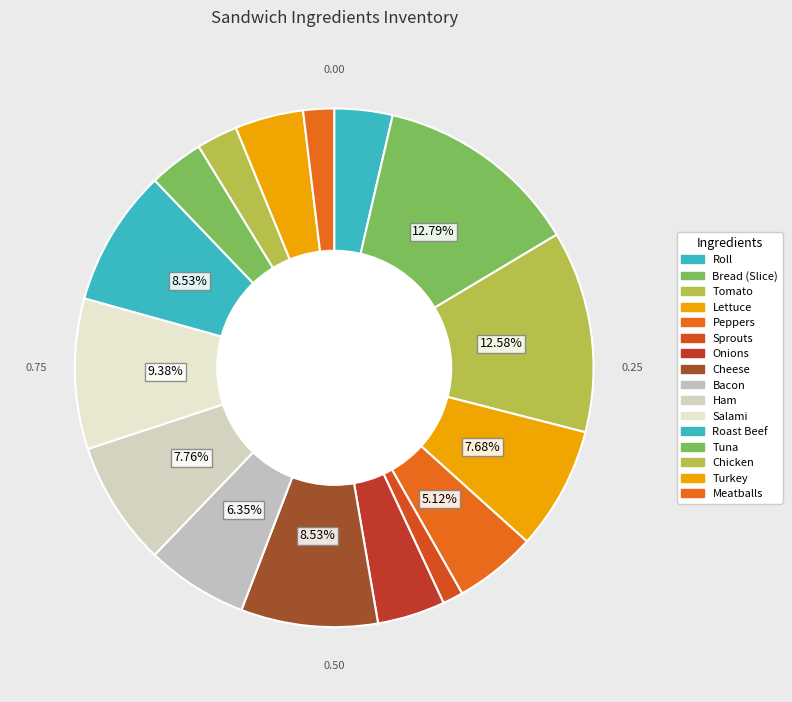

How many segments does this pie chart have?

16